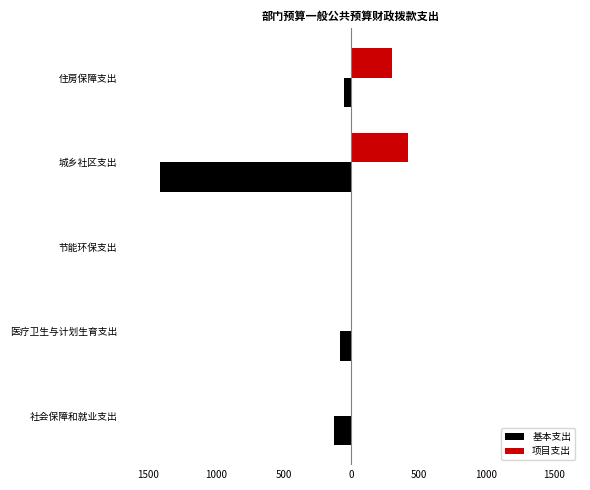

What are all the series names shown in the legend?

基本支出, 项目支出